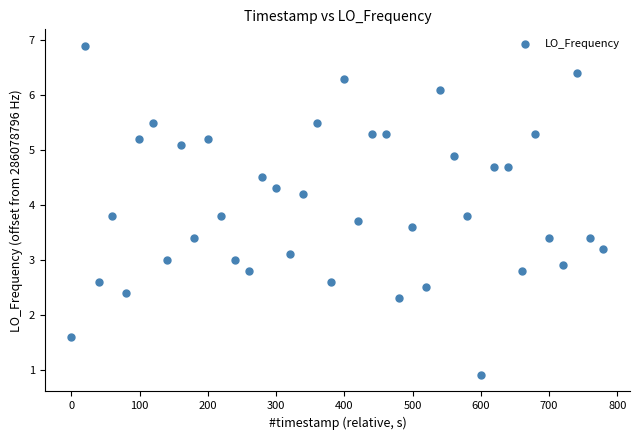

What is the range of X values (max minus min)?

779.6